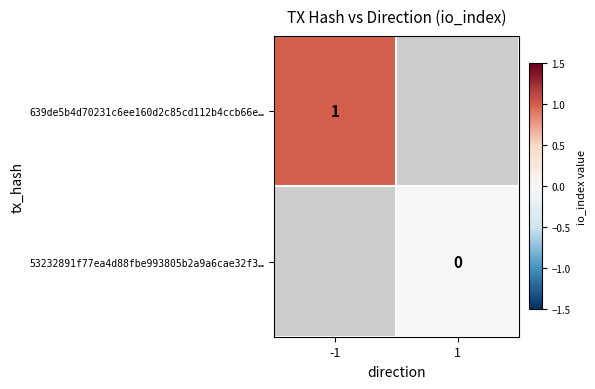

The 639de5b4d70231c6ee160d2c85cd112b4ccb66e… series shows 1 at -1. True or false?

True